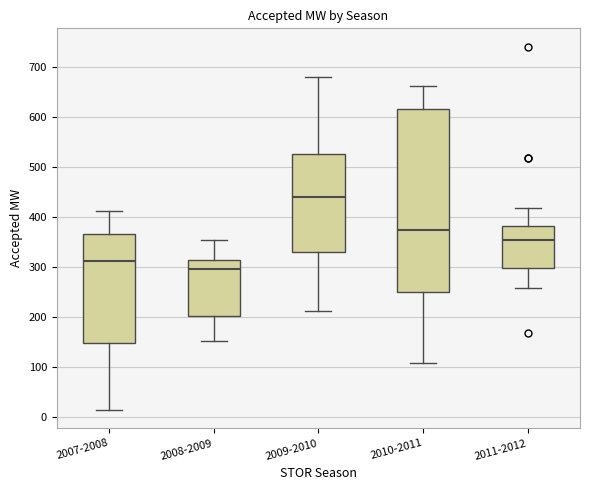

Which box is the tallest, from its lower edge to its upper edge?

2010-2011